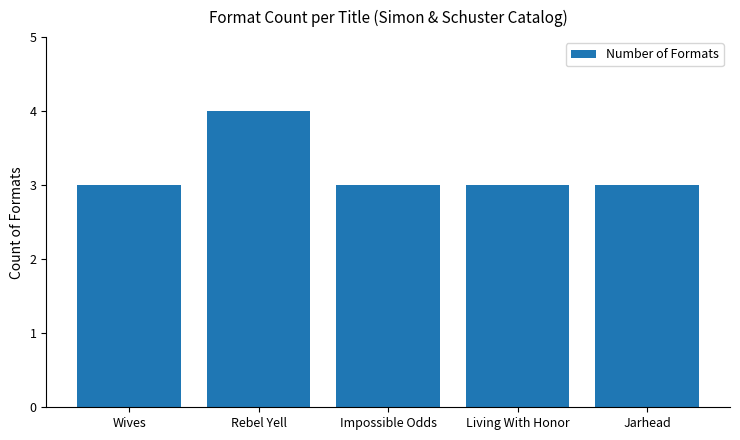

What position from the right is Jarhead?

1